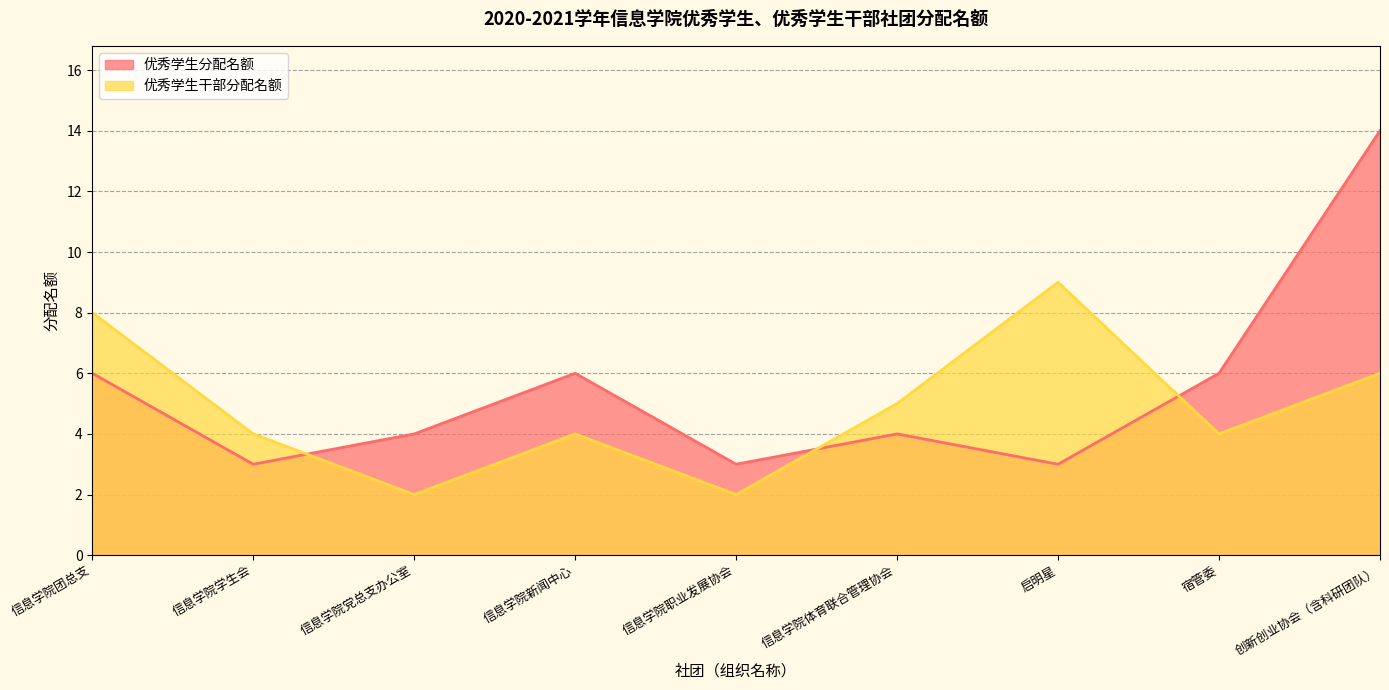

Between 信息学院团总支 and 信息学院职业发展协会, which series saw the biggest shift?

优秀学生干部分配名额